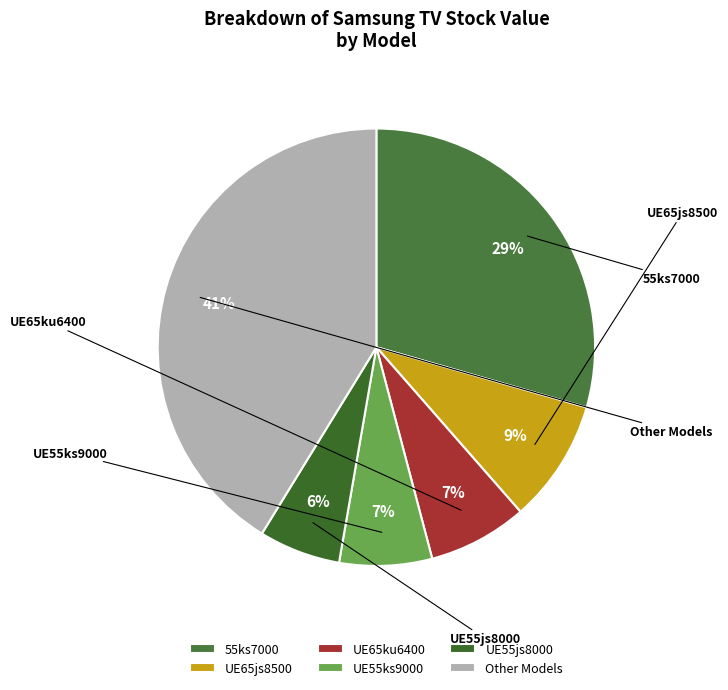

Count the number of slices in the pie.

6